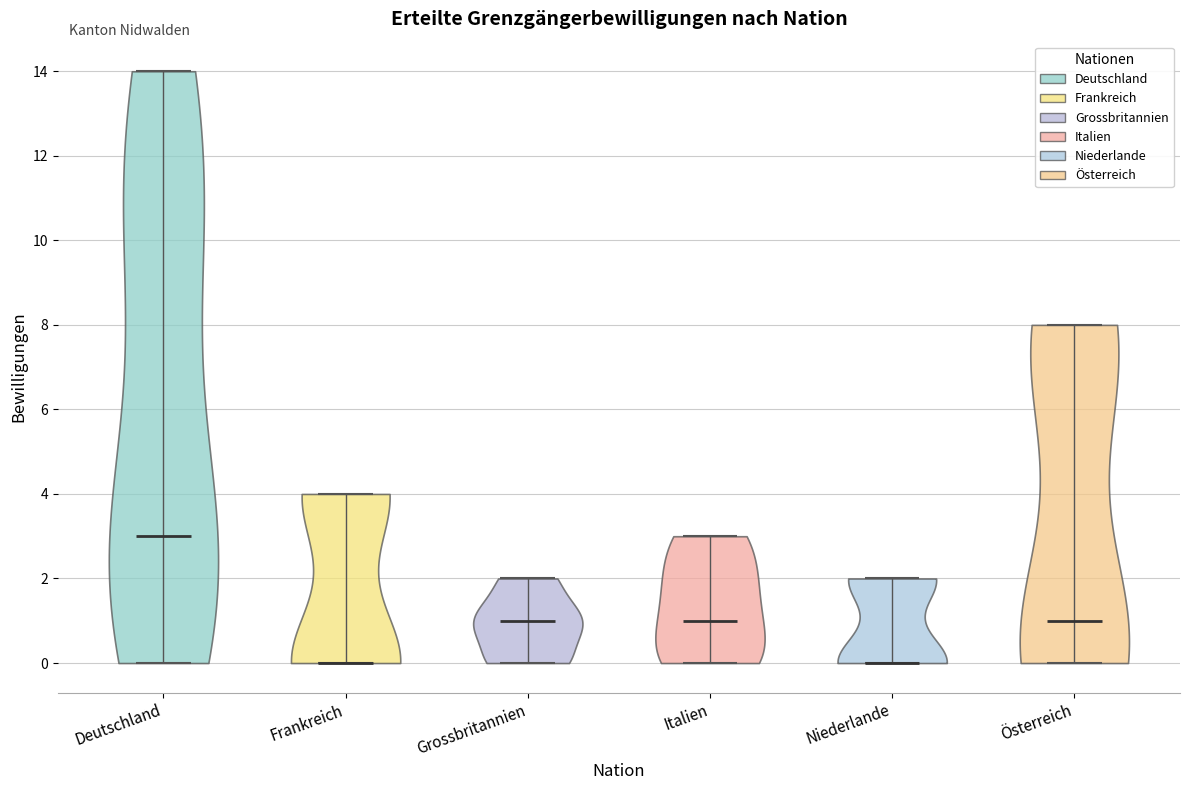

Where does the median line of the violin for Österreich sit on the y-axis? The values are not printed on the chart, so give them approximately, as read against the axis.

1